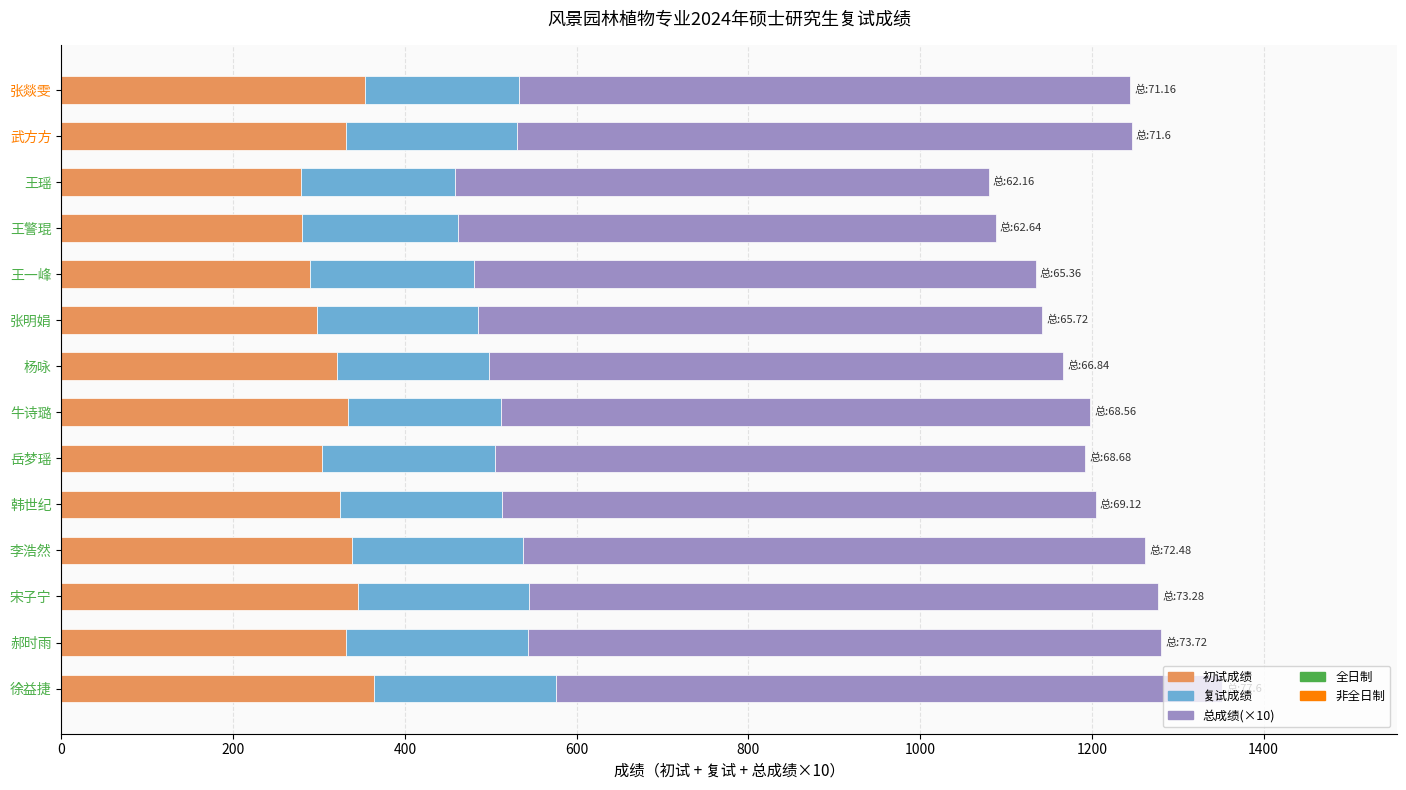

What is the sum of all 初试成绩 values?

4495.0